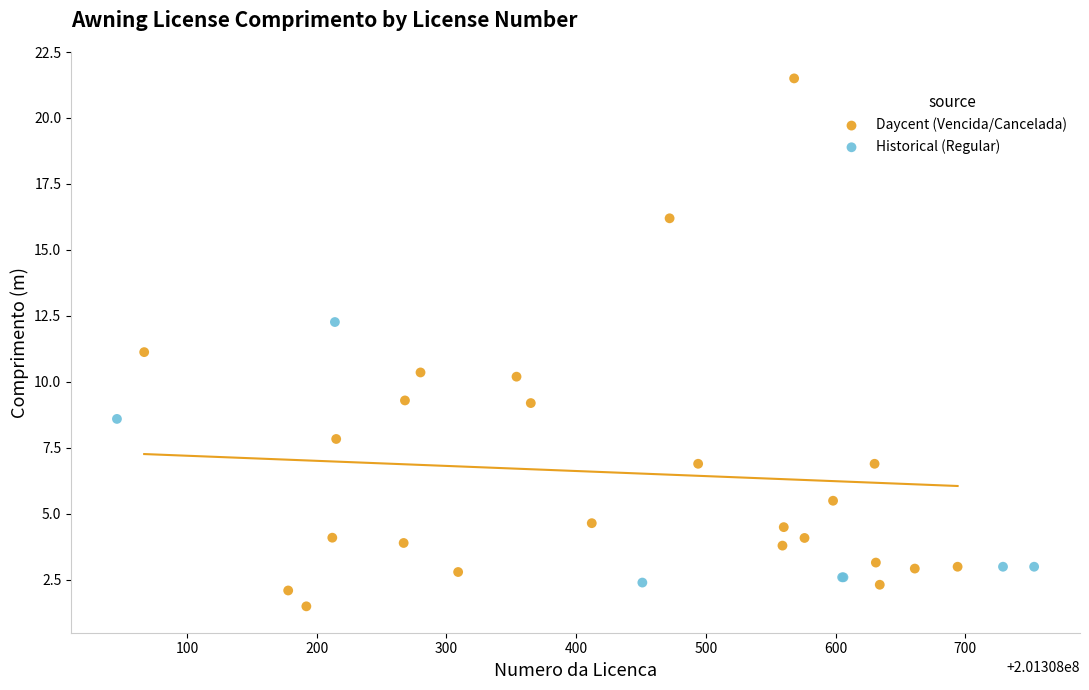

Which series contains the lowest Y value?

Daycent (Vencida/Cancelada)